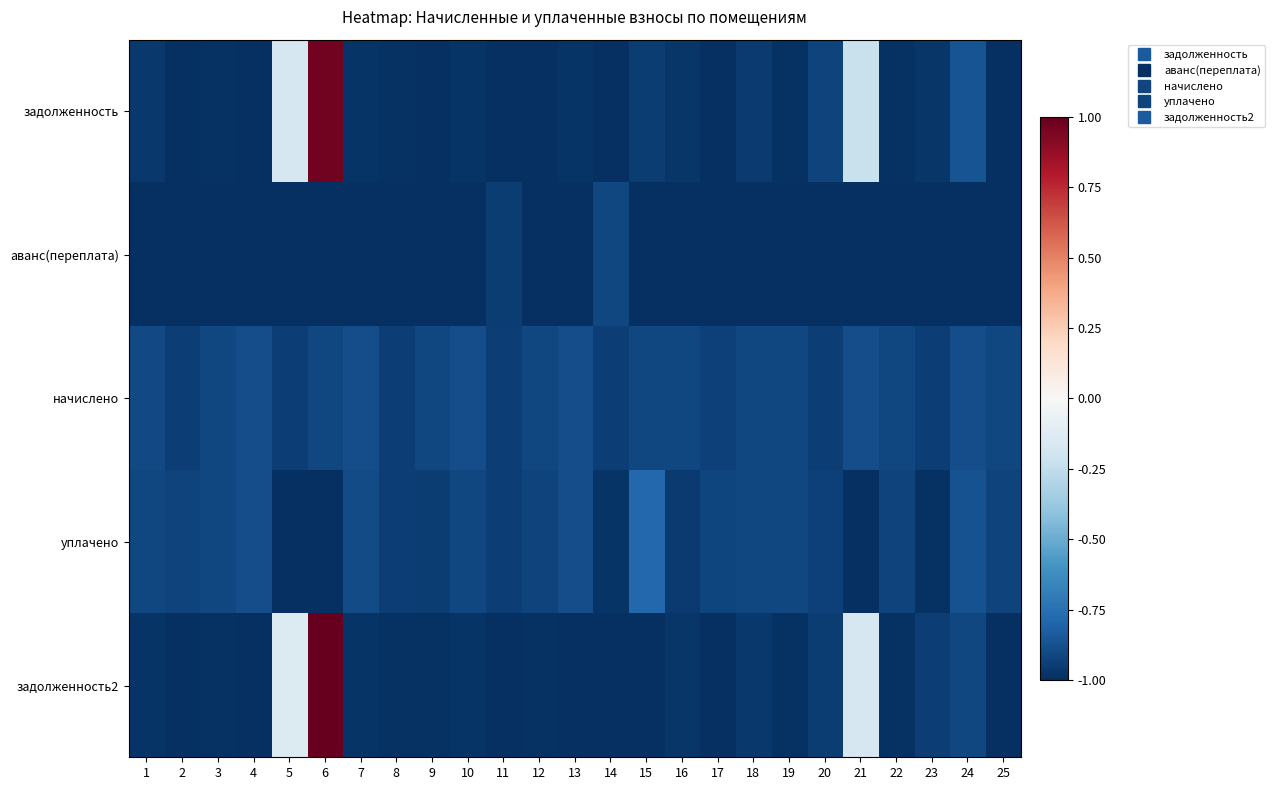

Which label corresponds to the largest value in the chart?

6